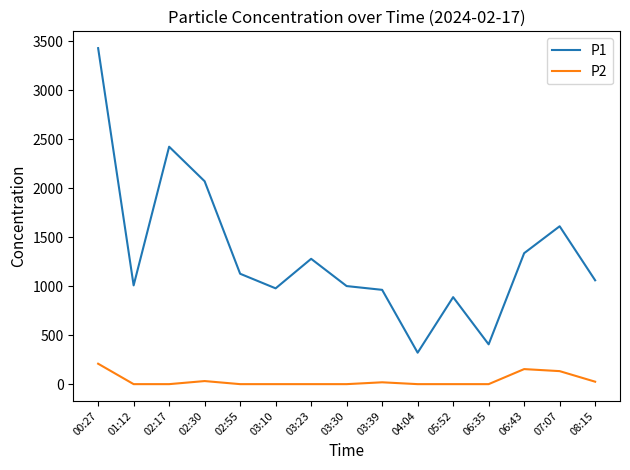

What is the difference between the highest and lowest values at 00:27?

3222.0